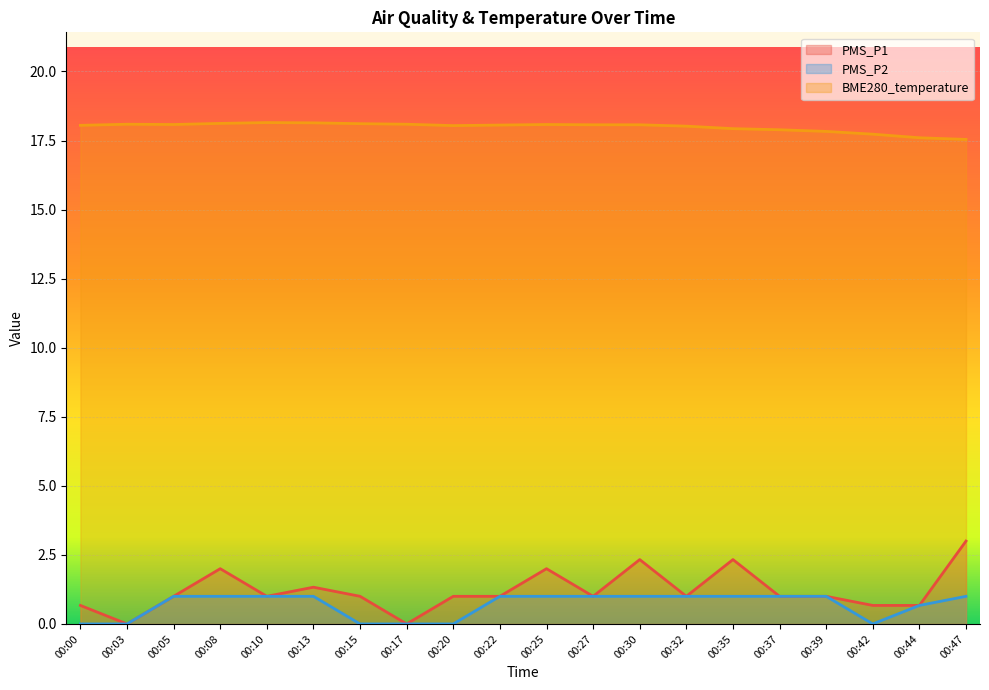

At which label does PMS_P1 first exceed 1?

00:08